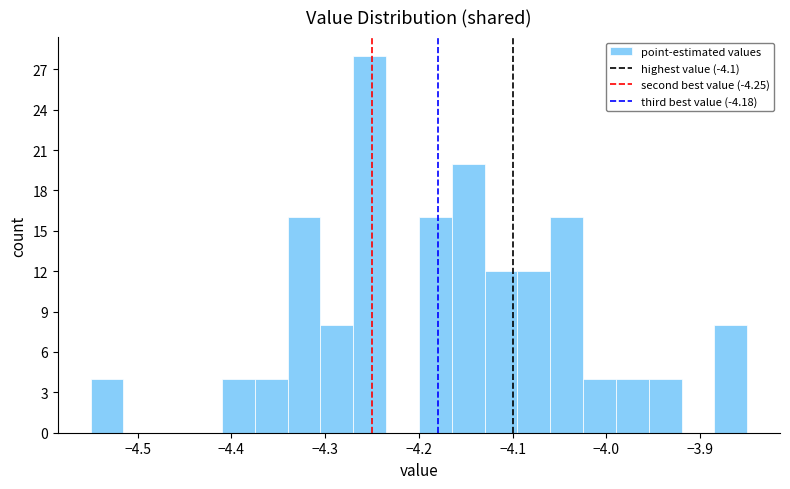

Read against the x-axis, roughly where is the centre of the tallest bar?

-4.25